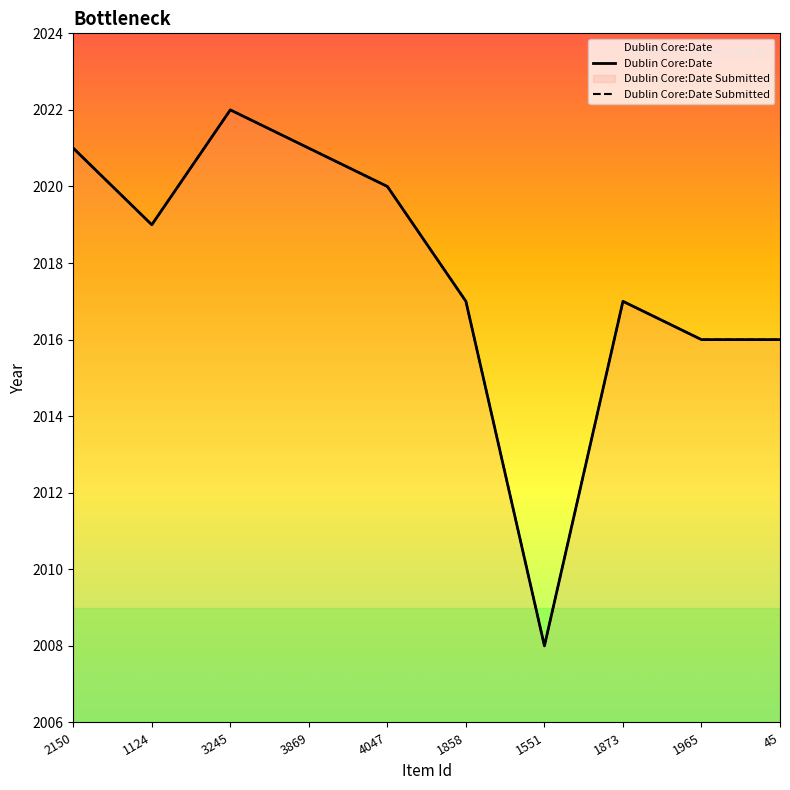

True or false: Dublin Core:Date Submitted has more than 1 interior local peaks.

True